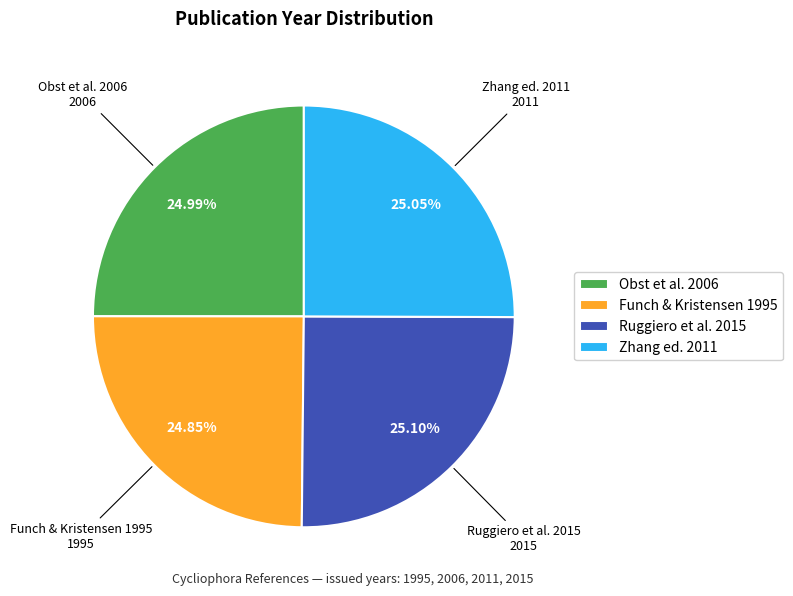

The Zhang ed. 2011 slice represents 25% of the pie. True or false?

True